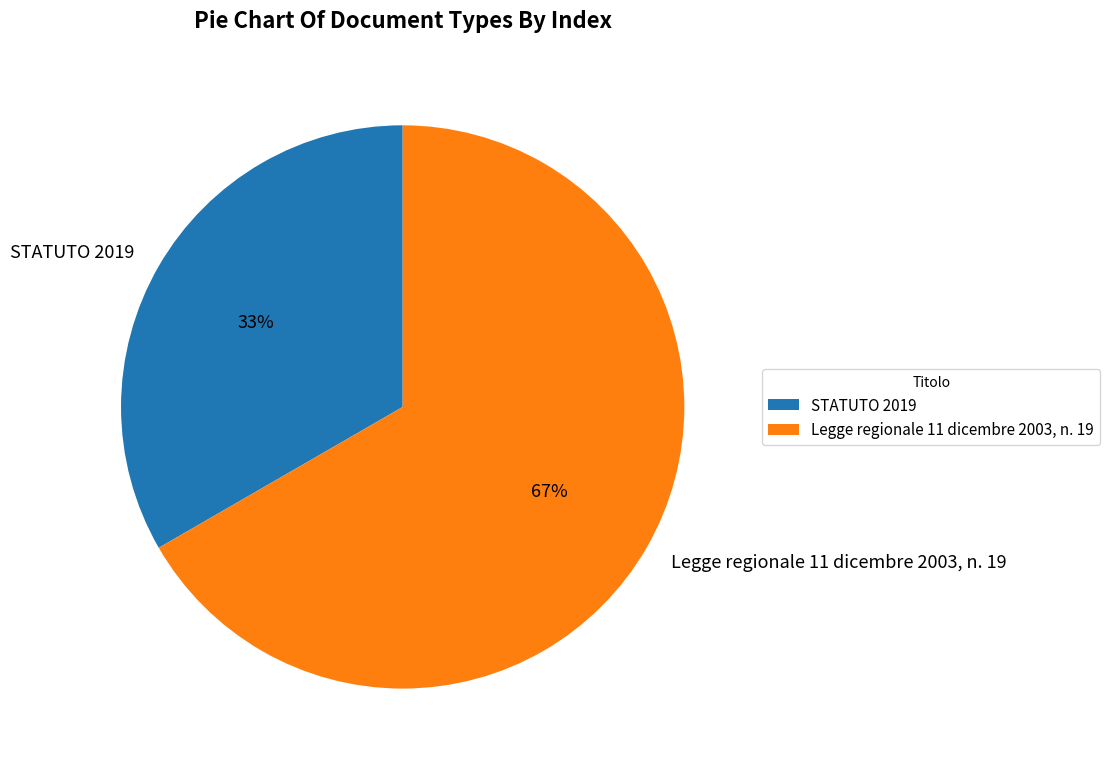

Which slice is the largest?

Legge regionale 11 dicembre 2003, n. 19